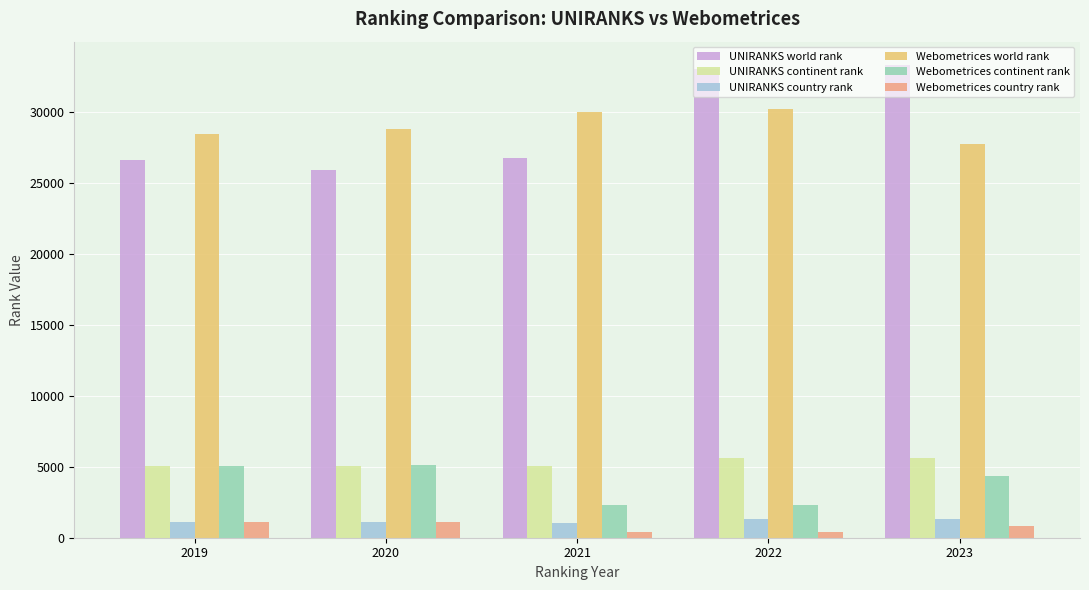

How many bars are there in each group?

6